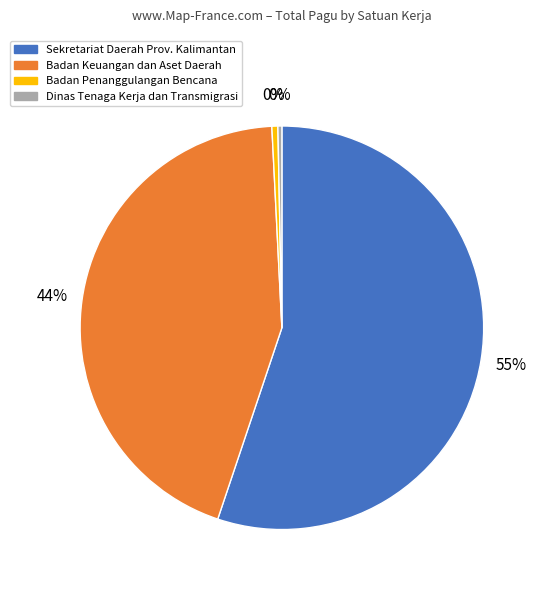

Is it true that Sekretariat Daerah Prov. Kalimantan is 46% of the pie?

False